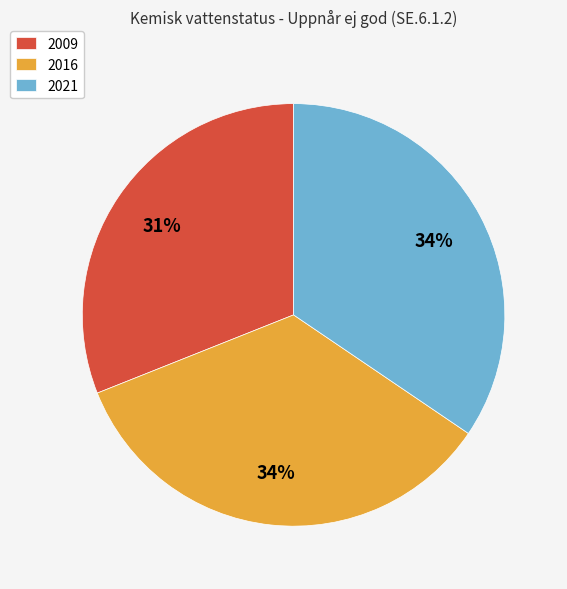

Which slice is the smallest?

2009